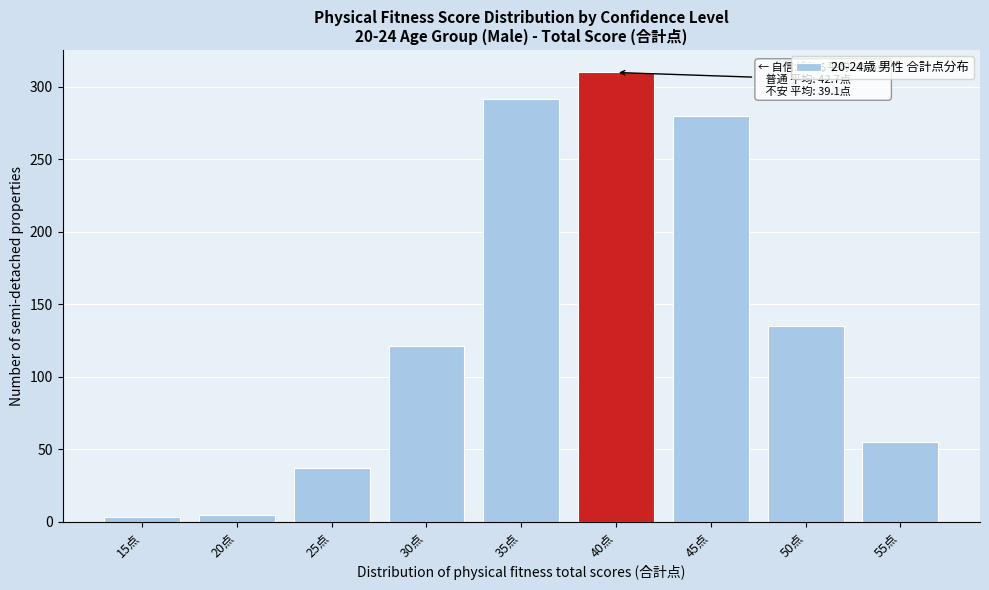

Reading left to right, list all the values displayed in this chart.

3	5	37	121	292	310	280	135	55